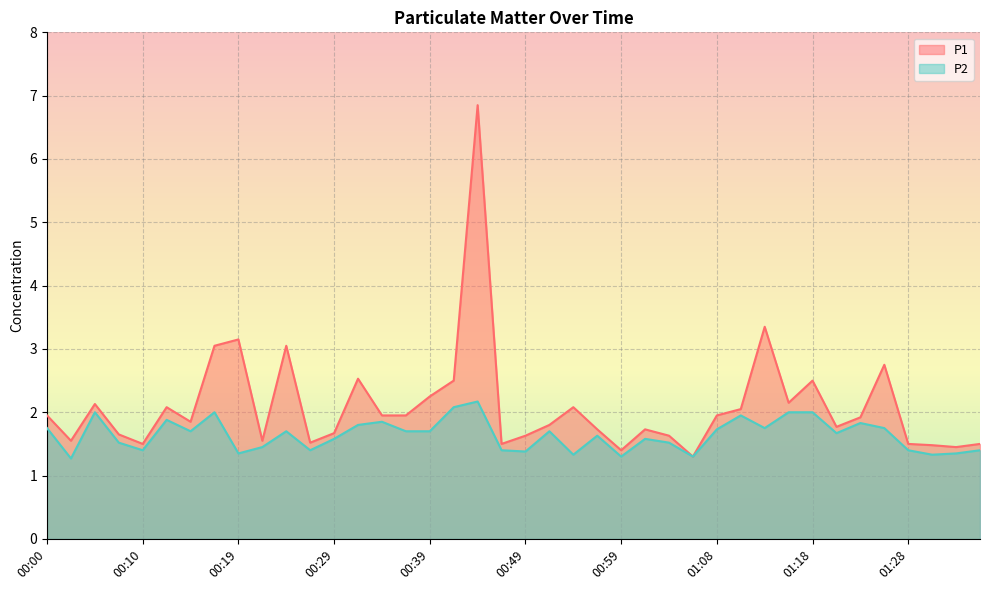

What is the difference between the maximum and minimum values in the P2 series?

0.9